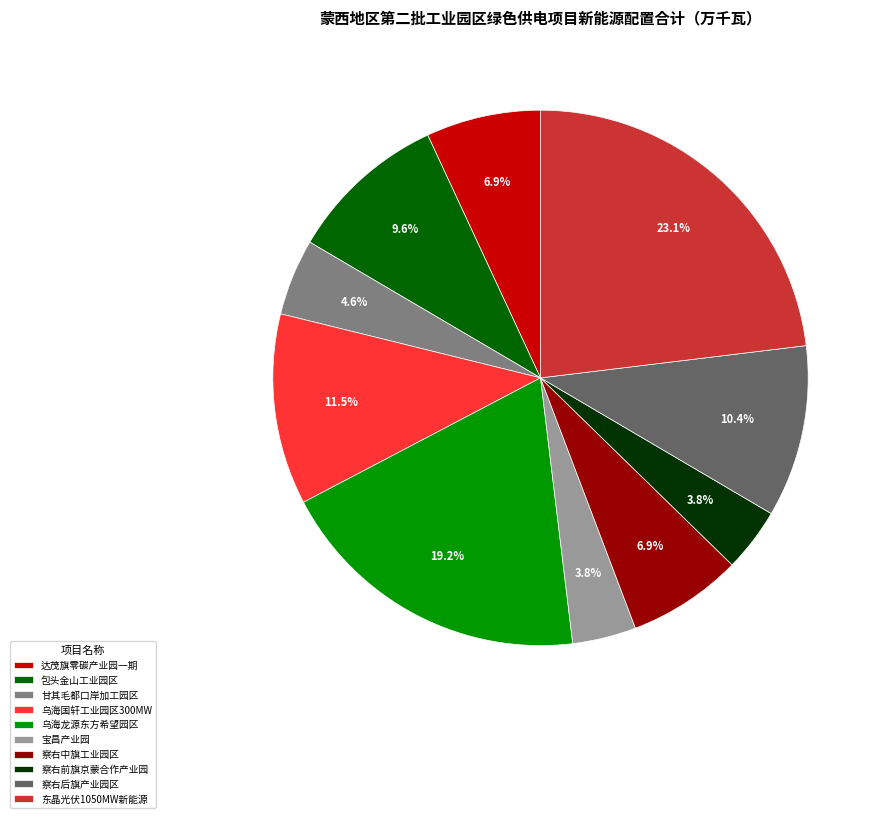

Count the number of slices in the pie.

10